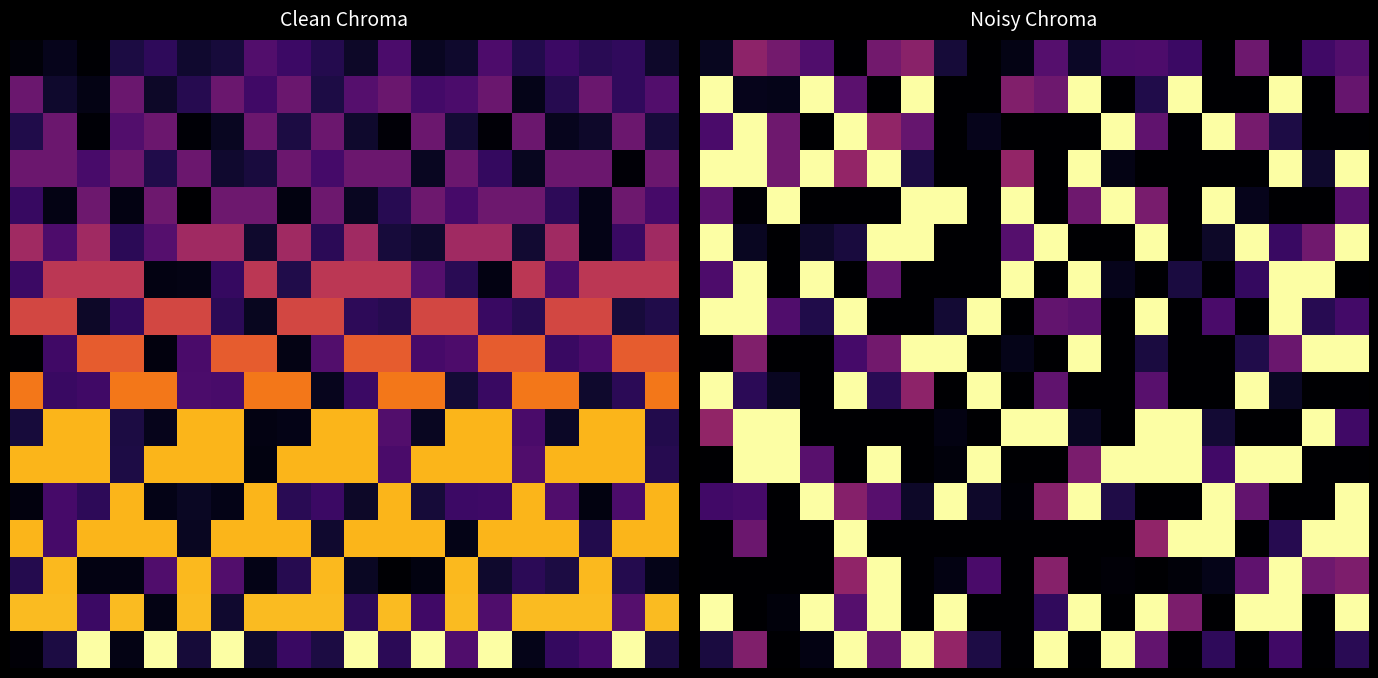

At how many categories does at least one series exceed 0?

20